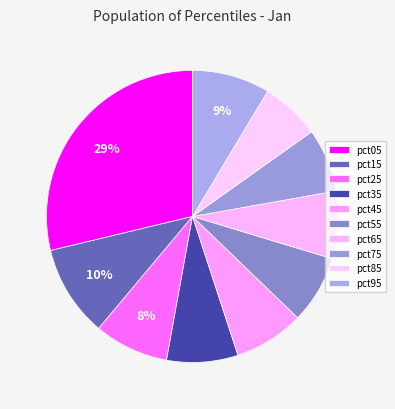

How many slices are in this pie chart?

10